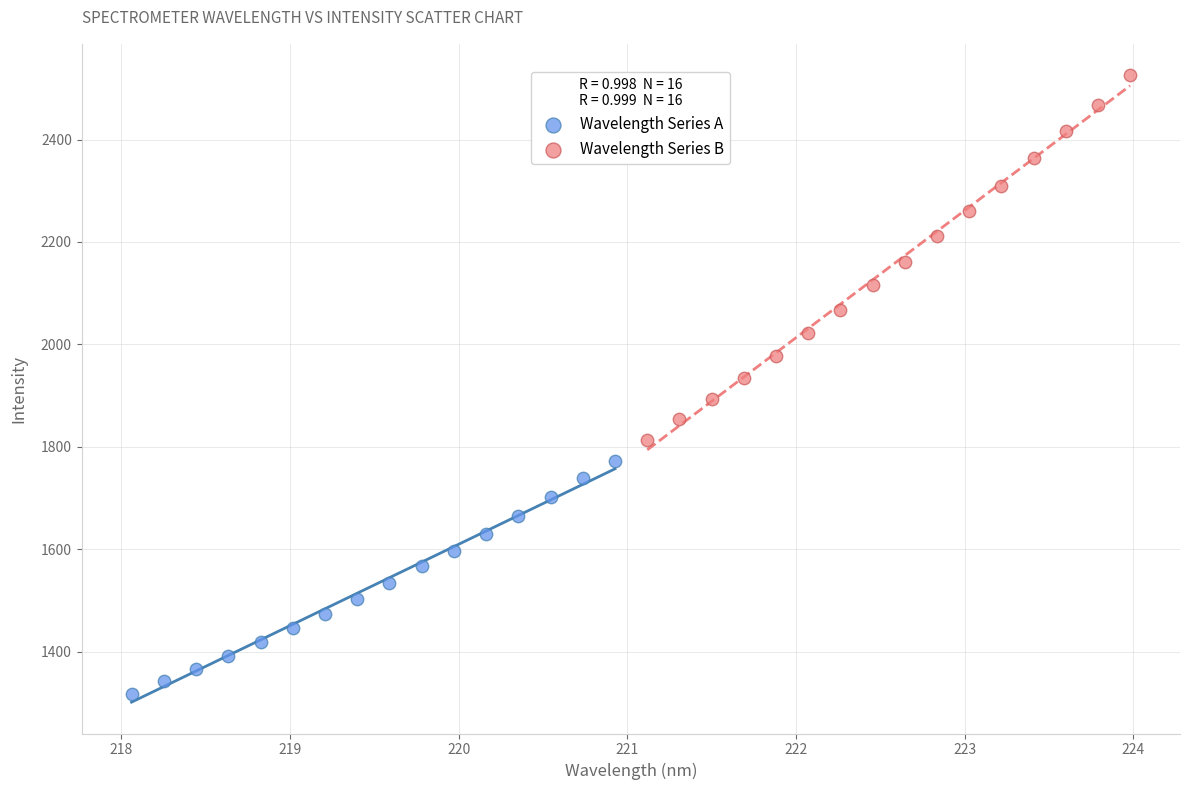

Which series contains the highest Y value?

Wavelength Series B